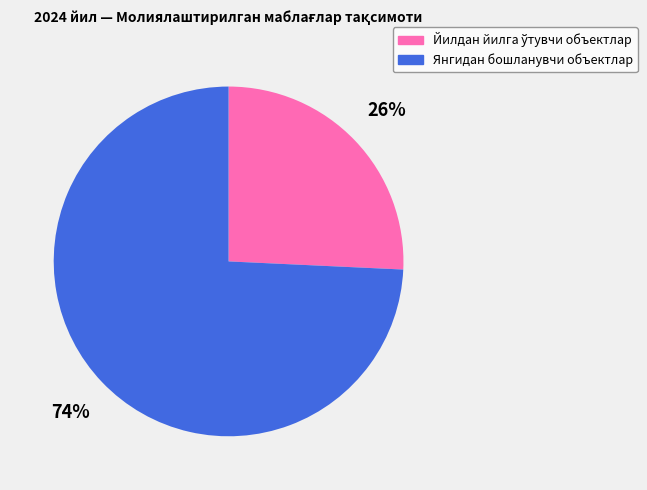

Which category accounts for the majority?

Янгидан бошланувчи объектлар